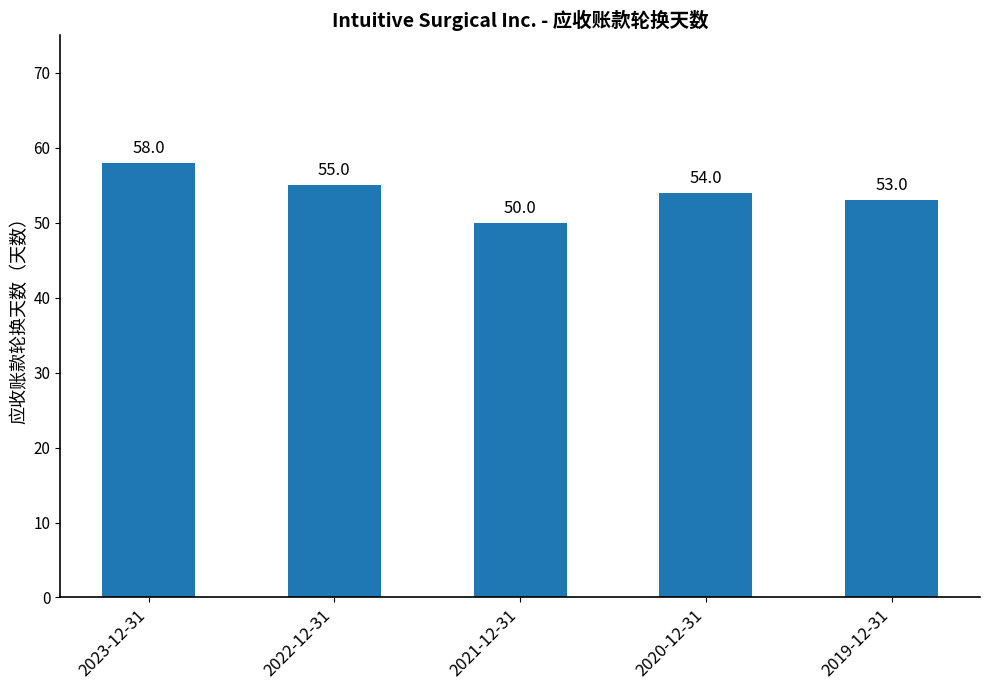

What is the minimum value shown in the chart?

50